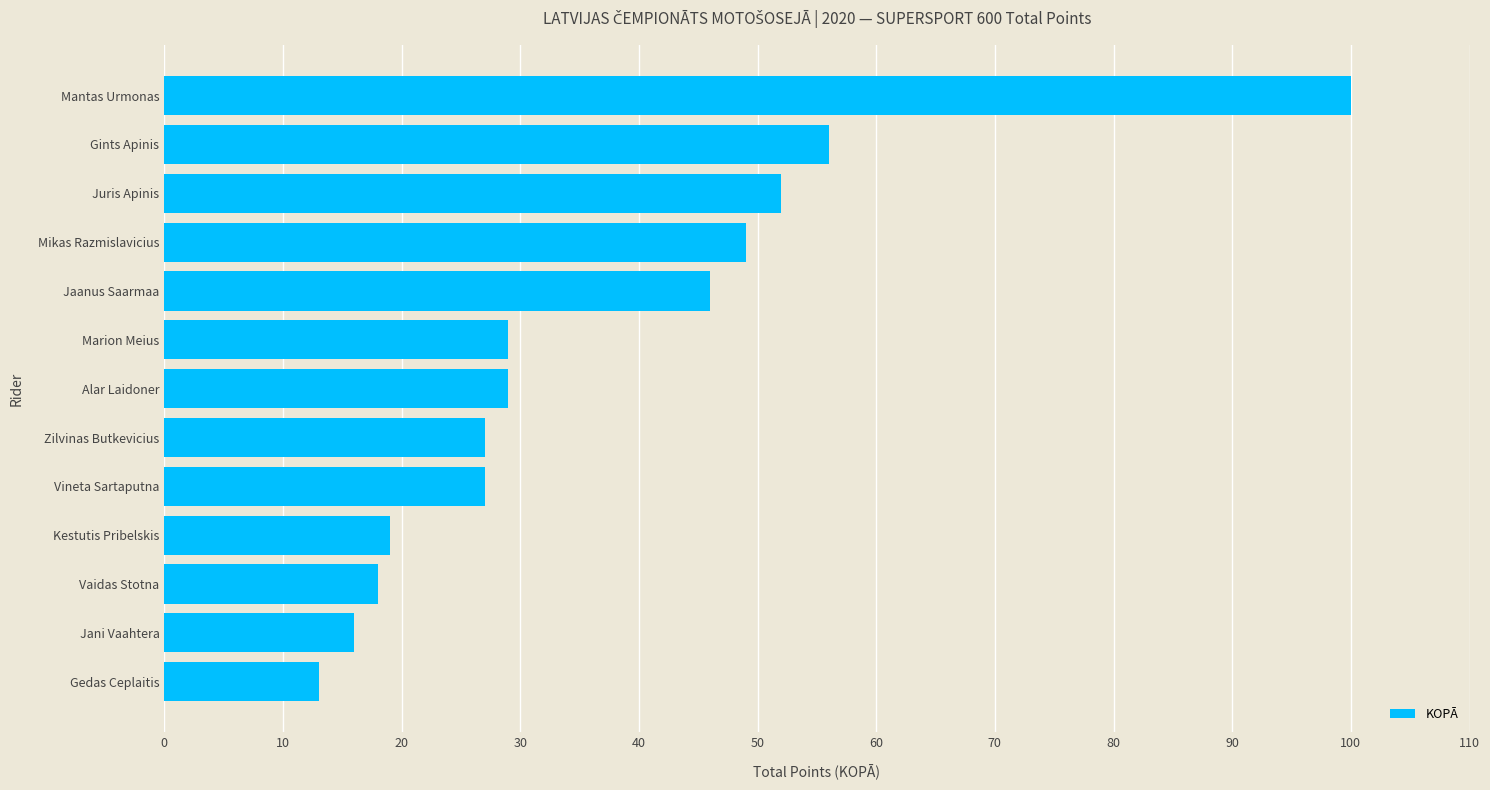

Count the number of categories in the chart.

13